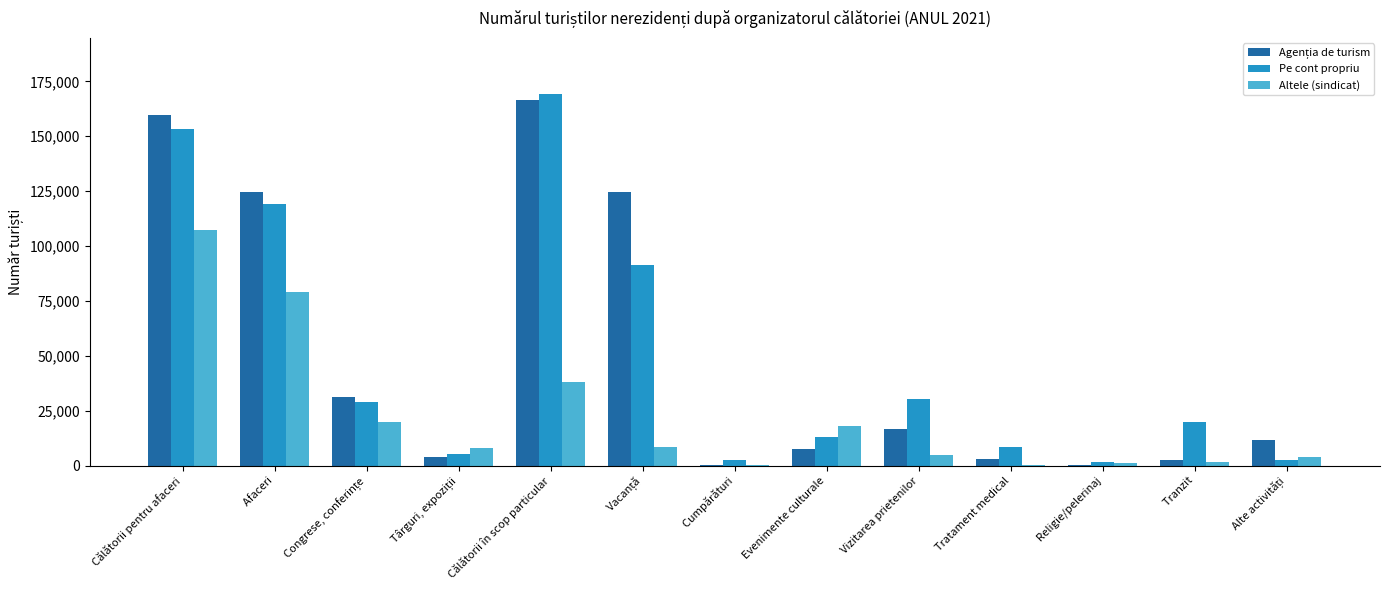

Between   Cumpărături and   Tranzit, which series saw the biggest shift?

Pe cont propriu